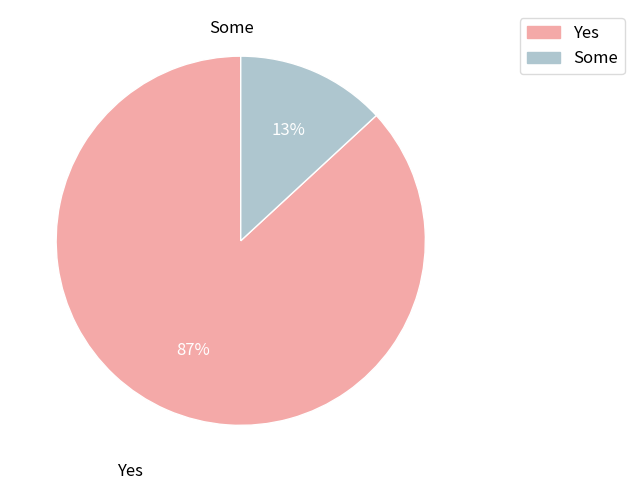

Between Yes and Some, which is larger?

Yes